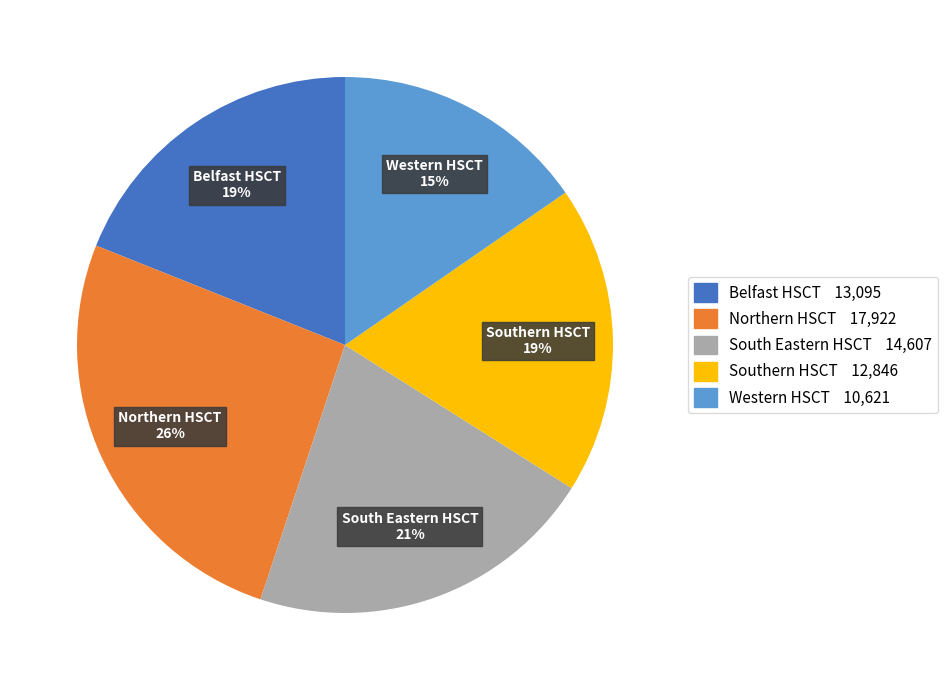

Which slice is the smallest?

Western HSCT